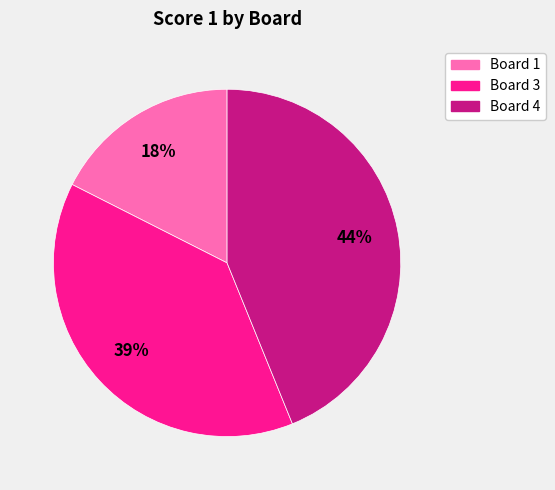

What is the largest slice in the pie chart?

Board 4